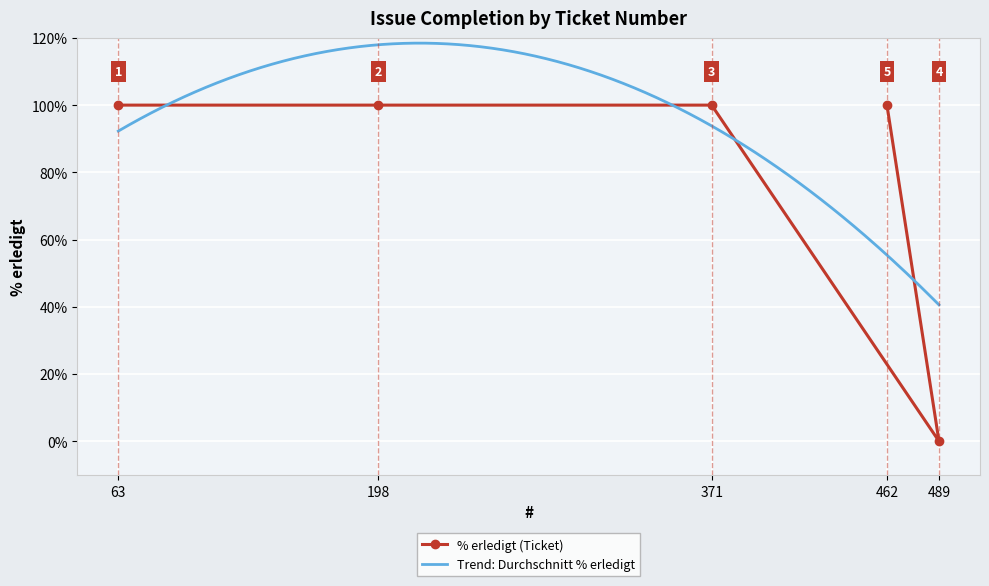

List the labels in order of value, smallest first.

489, 63, 198, 371, 462